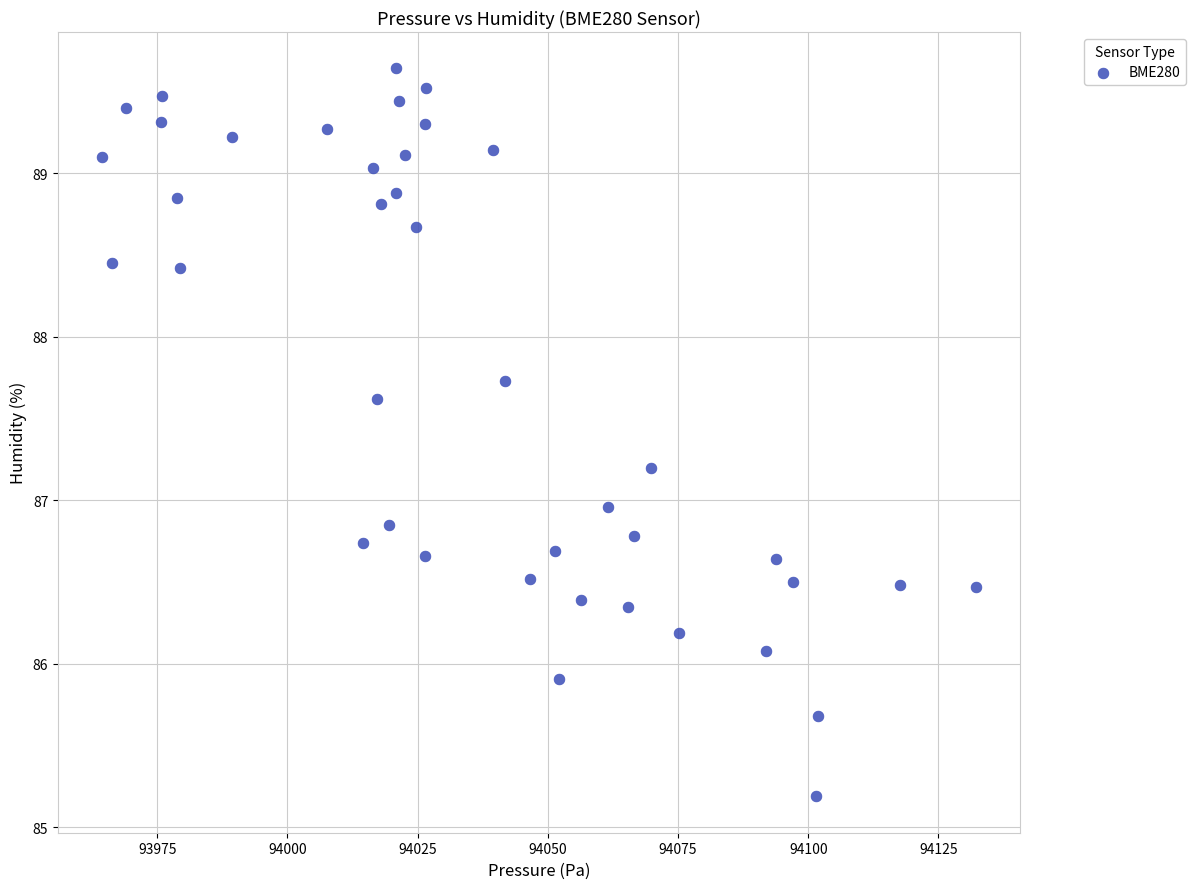

What is the range of X values (max minus min)?

167.9